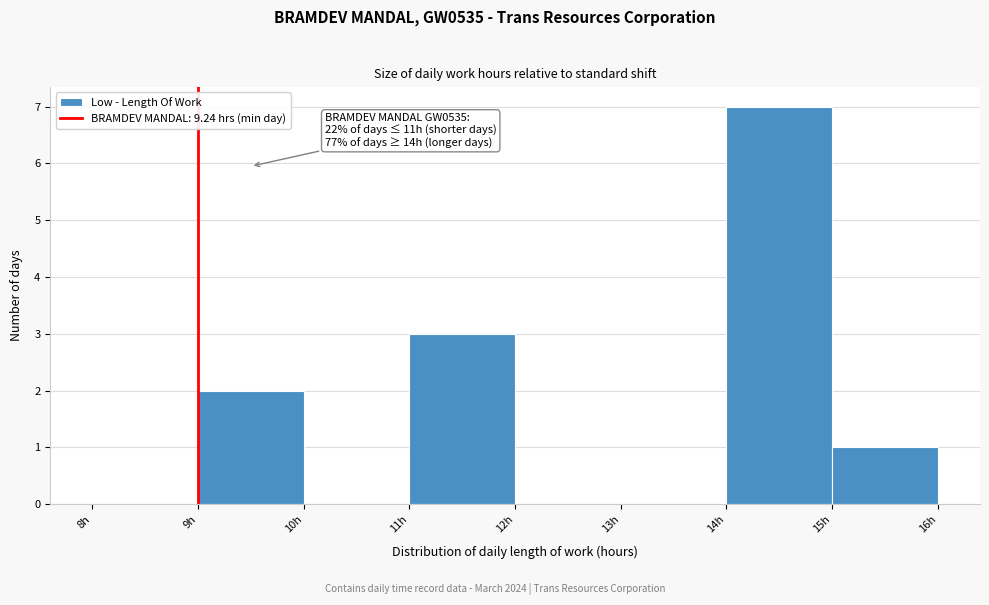

Over which range of the x-axis is the bar tallest?

14 to 15